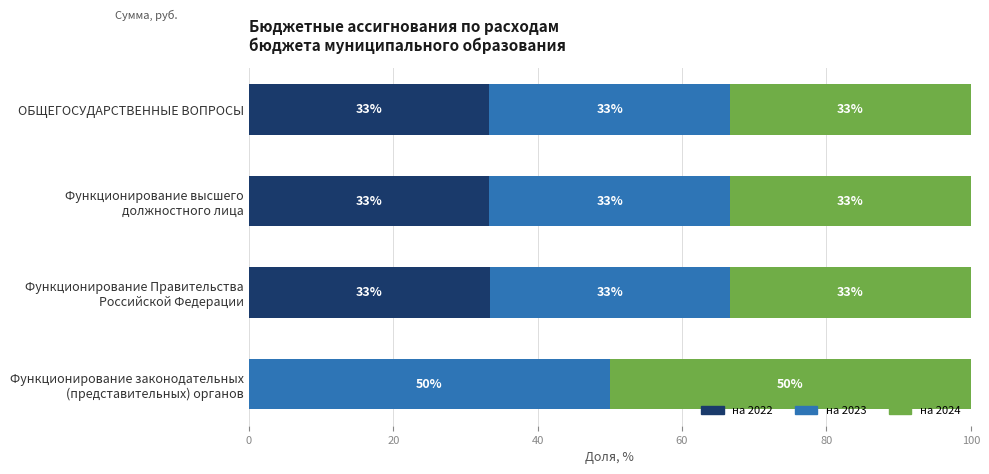

What are all the series names shown in the legend?

на 2022, на 2023, на 2024